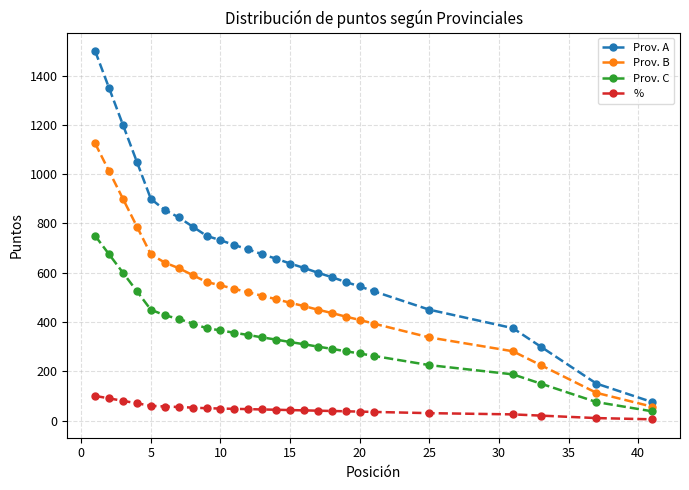

Which series has the largest total across all categories?

Prov. A